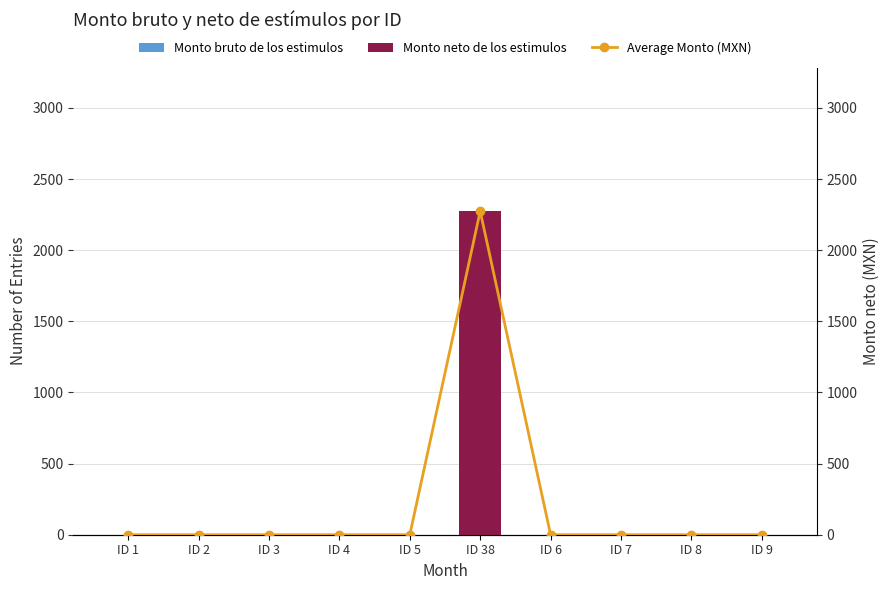

Rank the categories by Monto bruto de los estimulos value from highest to lowest.

ID 1, ID 2, ID 3, ID 4, ID 5, ID 38, ID 6, ID 7, ID 8, ID 9